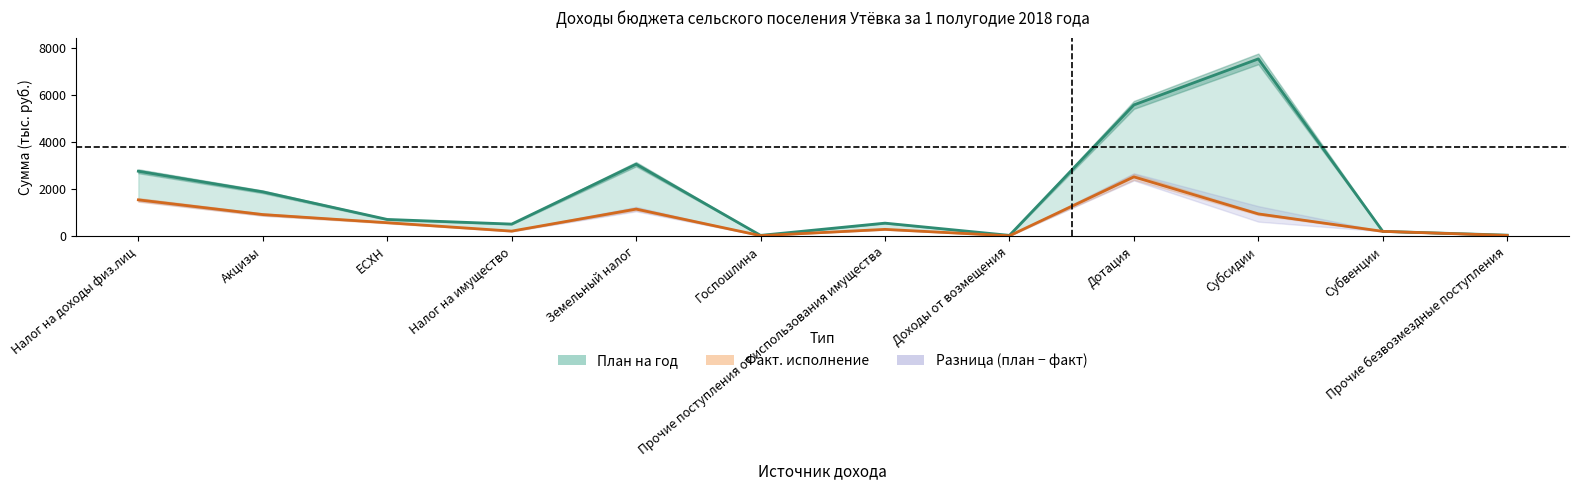

How many data points in Факт. исполнение are above 576?

5